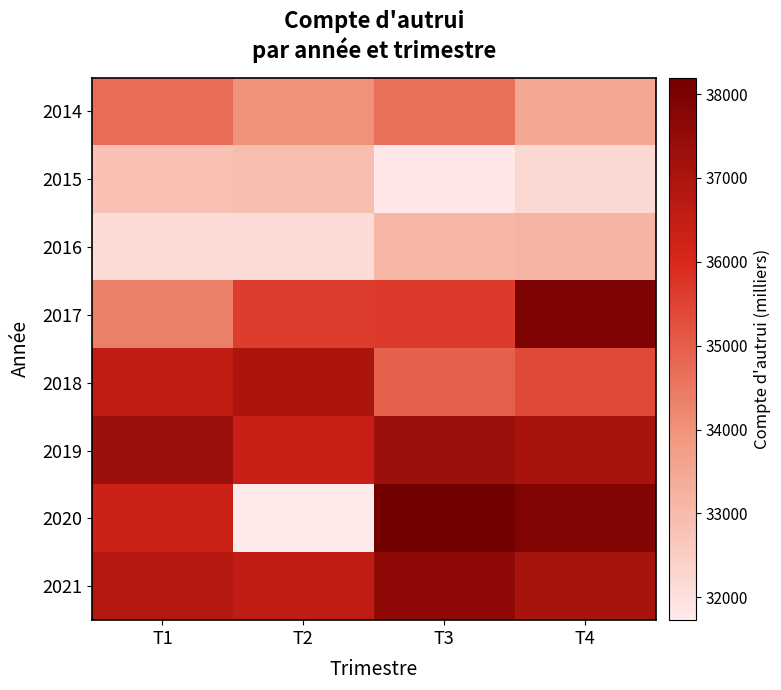

Which label corresponds to the smallest value in the chart?

T2